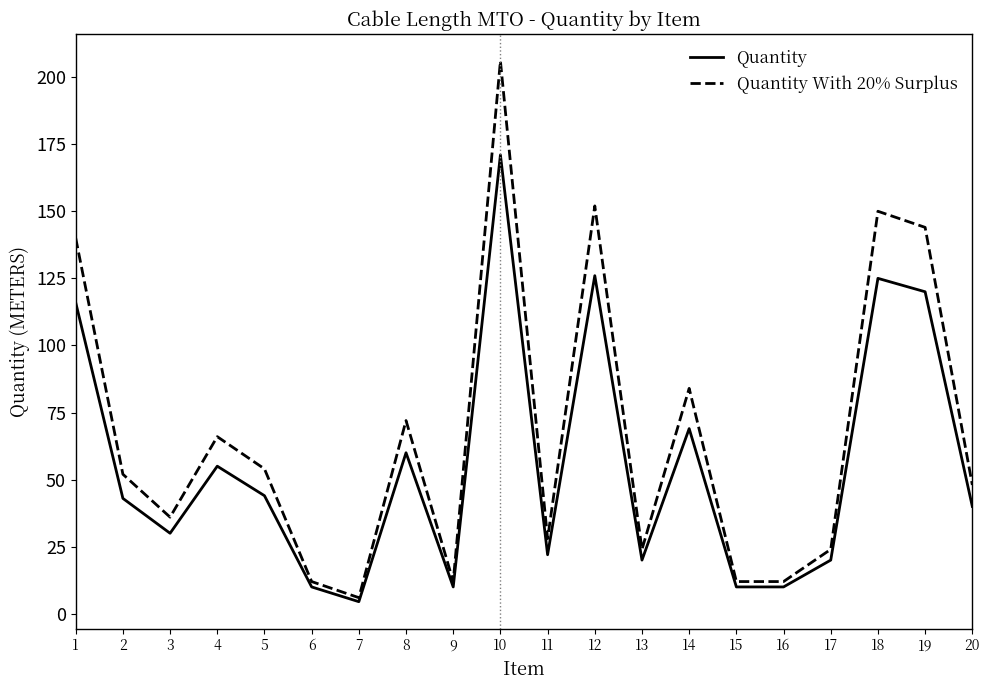

At which category does Quantity reach its first local valley?

3